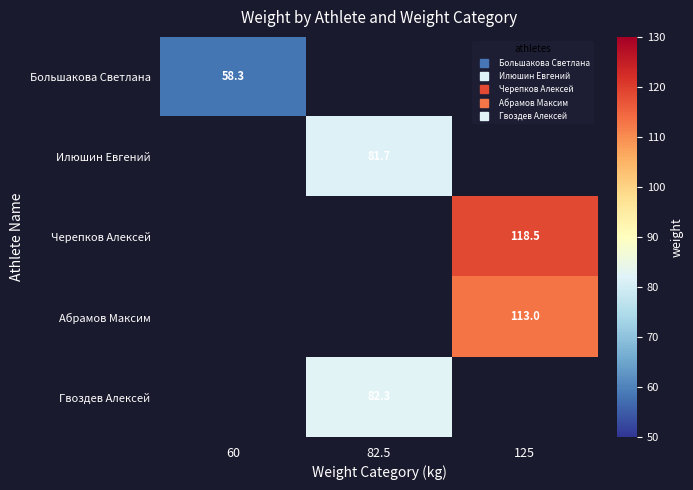

How many values in the Илюшин Евгений series exceed 81?

1